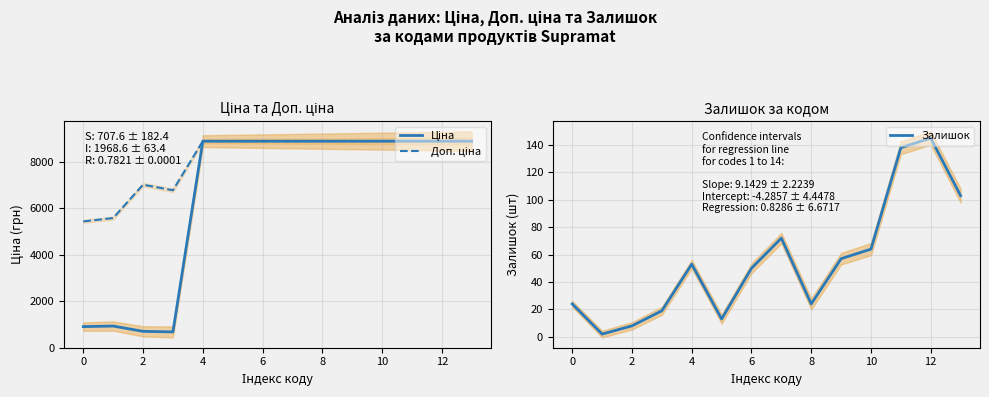

How many interior local peaks does the Залишок series have?

3